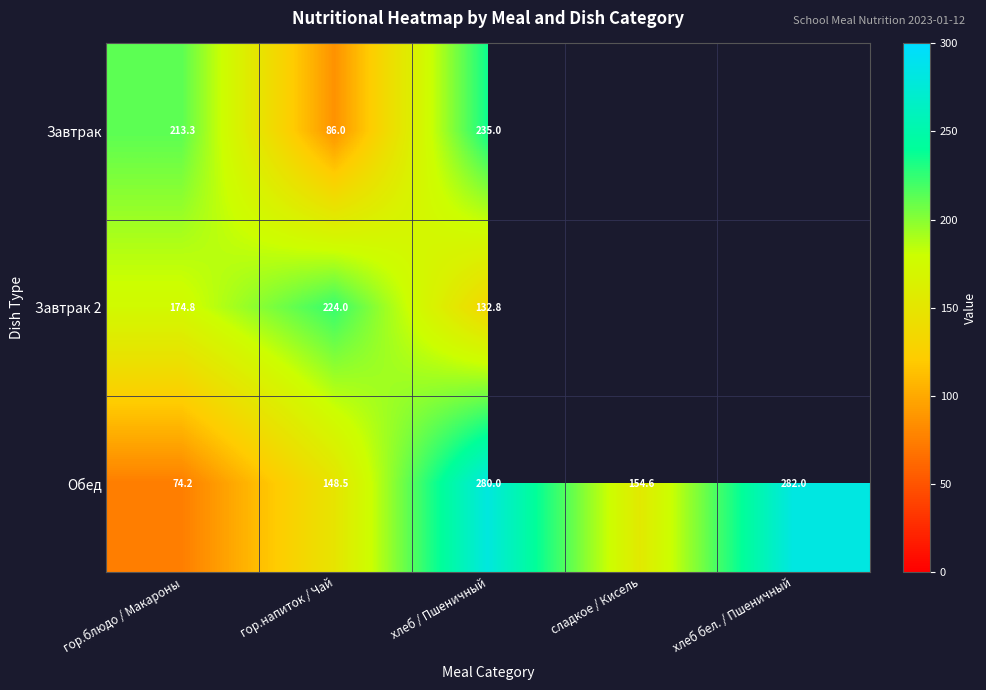

Between гор.блюдо / Макароны and хлеб / Пшеничный, which series saw the biggest shift?

Обед